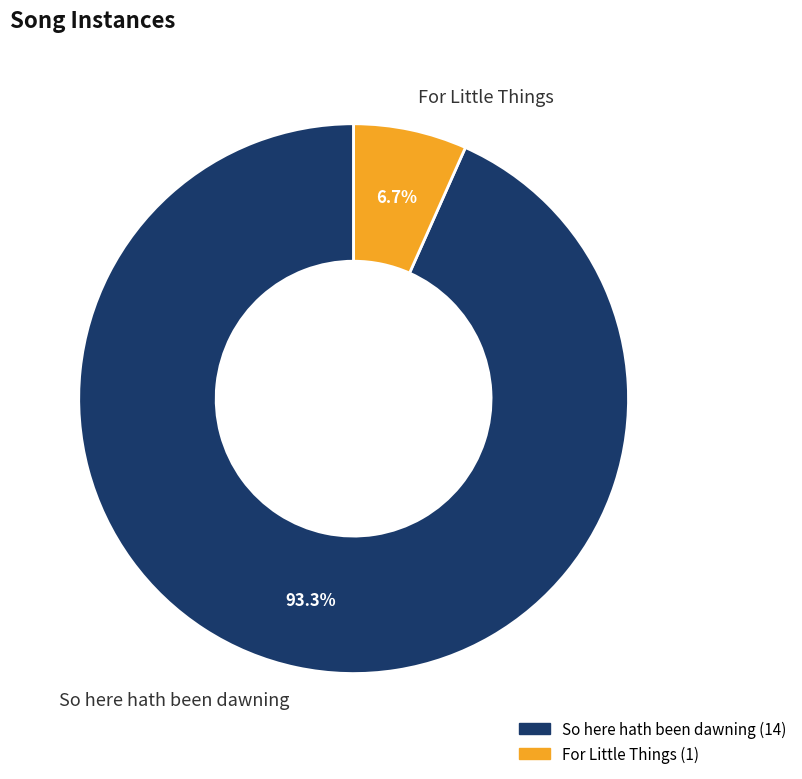

Which category accounts for the majority?

So here hath been dawning